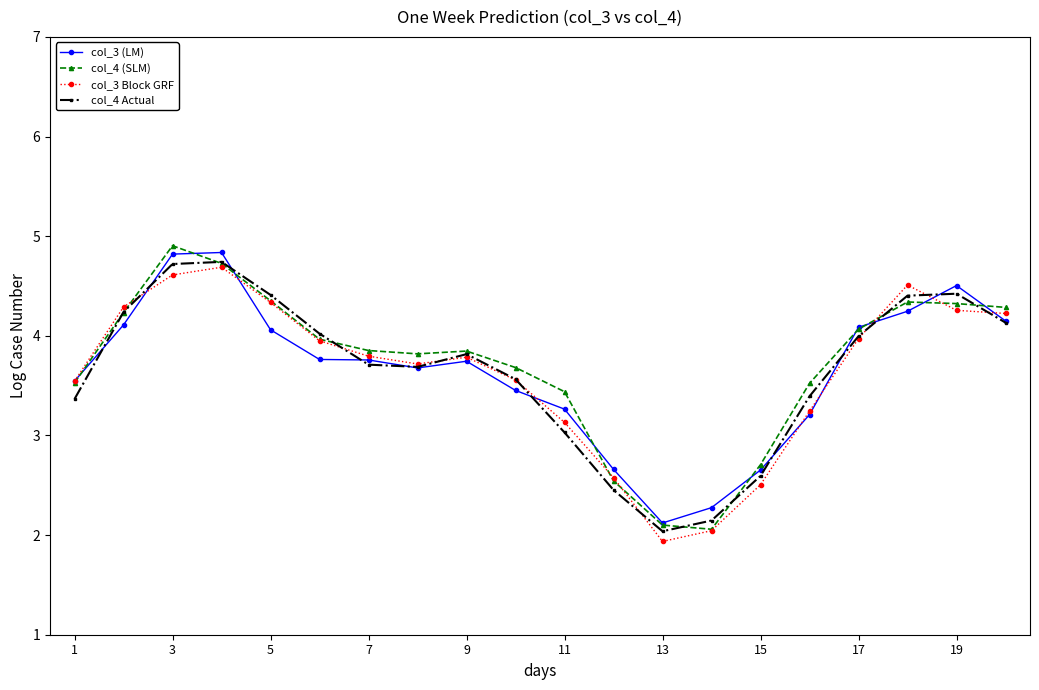

What is the value of the col_3 Block GRF point at the 7th from the left?

3.8